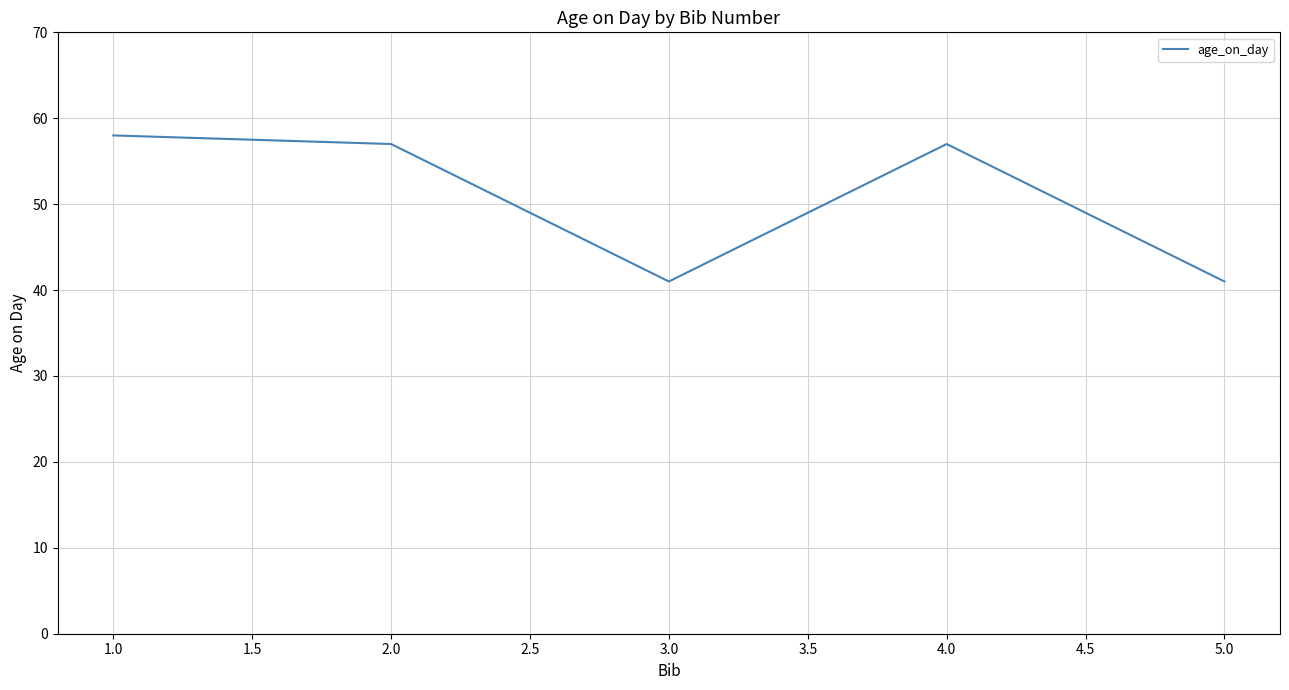

Where is the first local maximum?

4.0